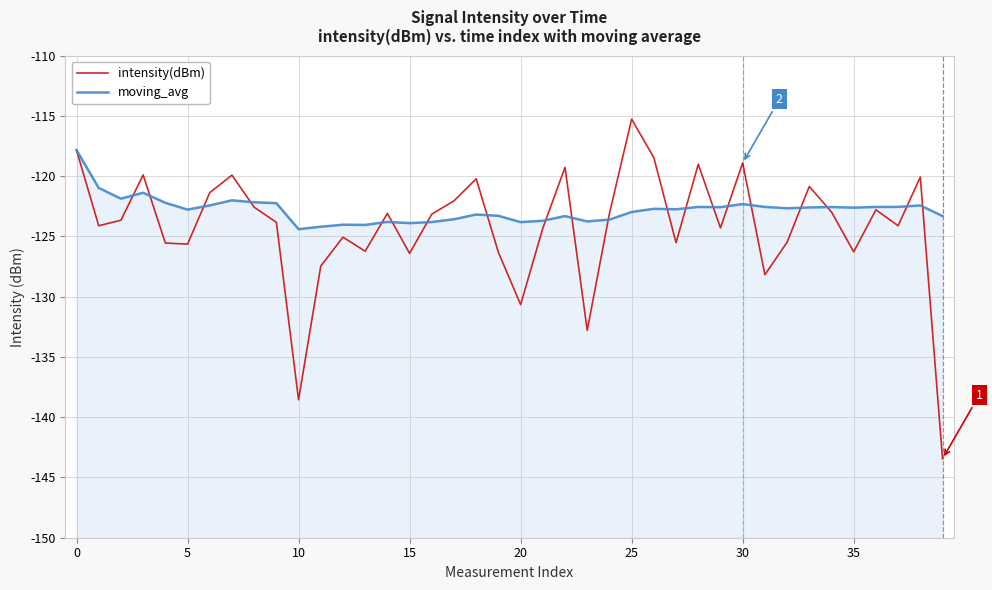

After their last crossing, which series has the higher values: intensity(dBm) or moving_avg?

moving_avg